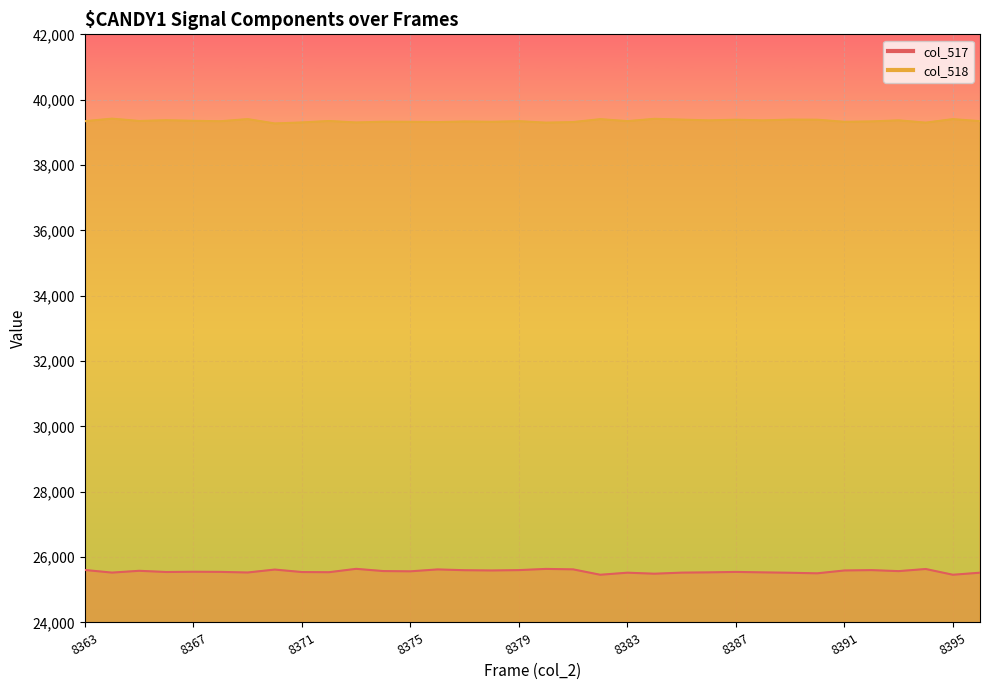

At which category is the sum across all series the highest?

8363